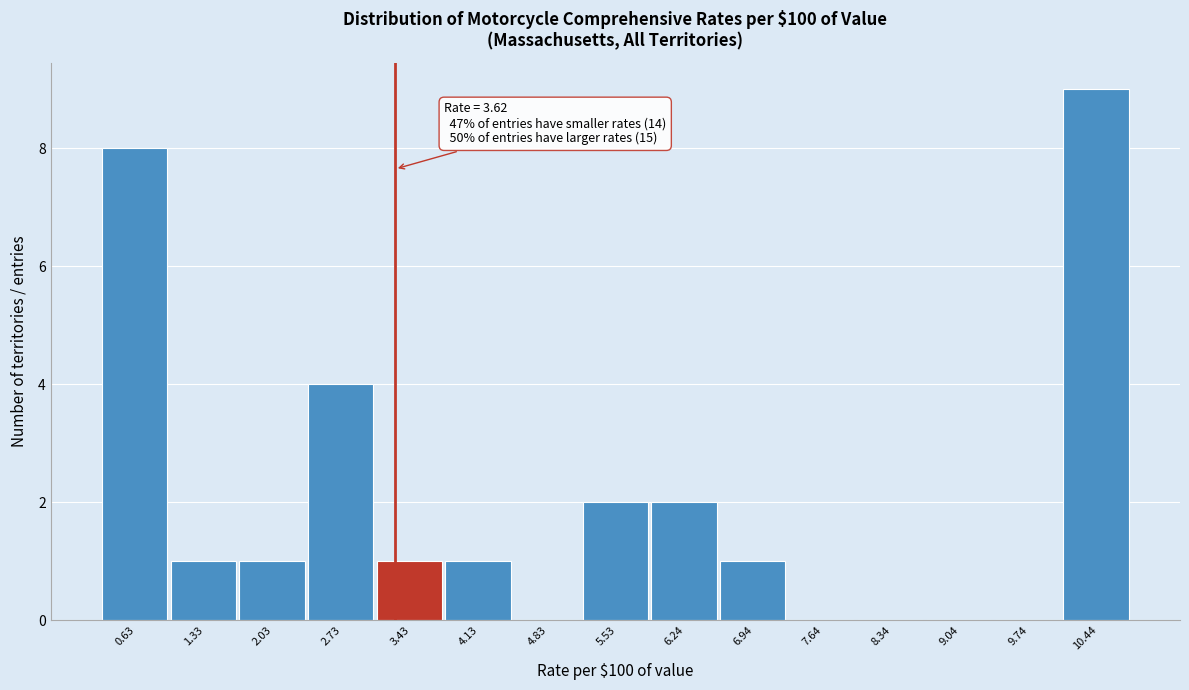

Reading right to left, what are all the values shown in this chart?

10.44=9	9.74=0	9.04=0	8.34=0	7.64=0	6.94=1	6.24=2	5.53=2	4.83=0	4.13=1	3.43=1	2.73=4	2.03=1	1.33=1	0.63=8